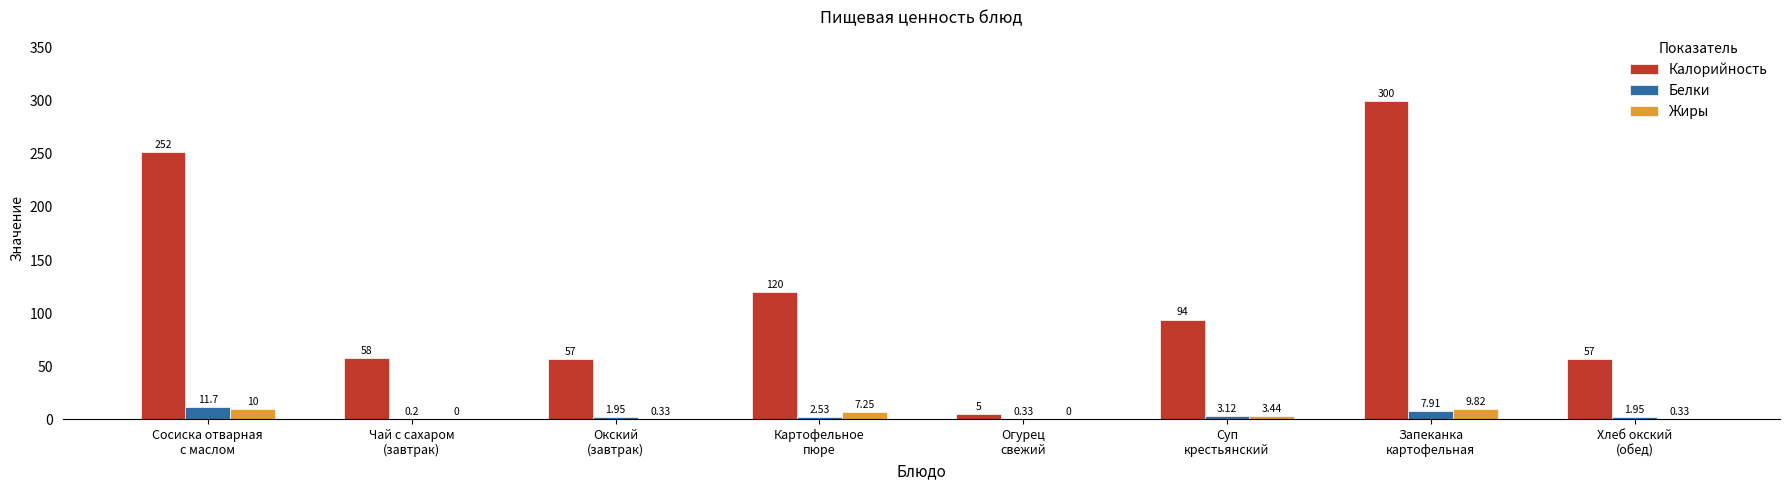

Which series has the largest total across all categories?

Калорийность